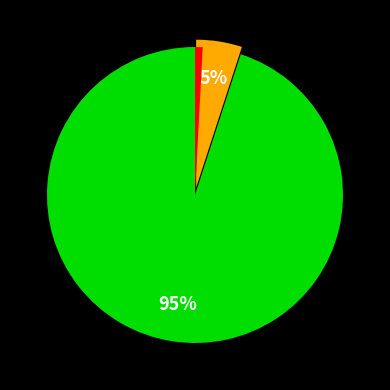

To the nearest percent, what is the difference between the largest and smallest slice percentages?

93%